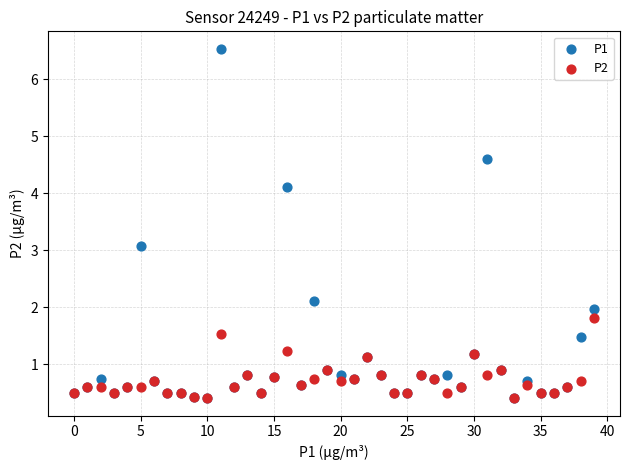

Across all series, what Y value is closest to 3?

3.1